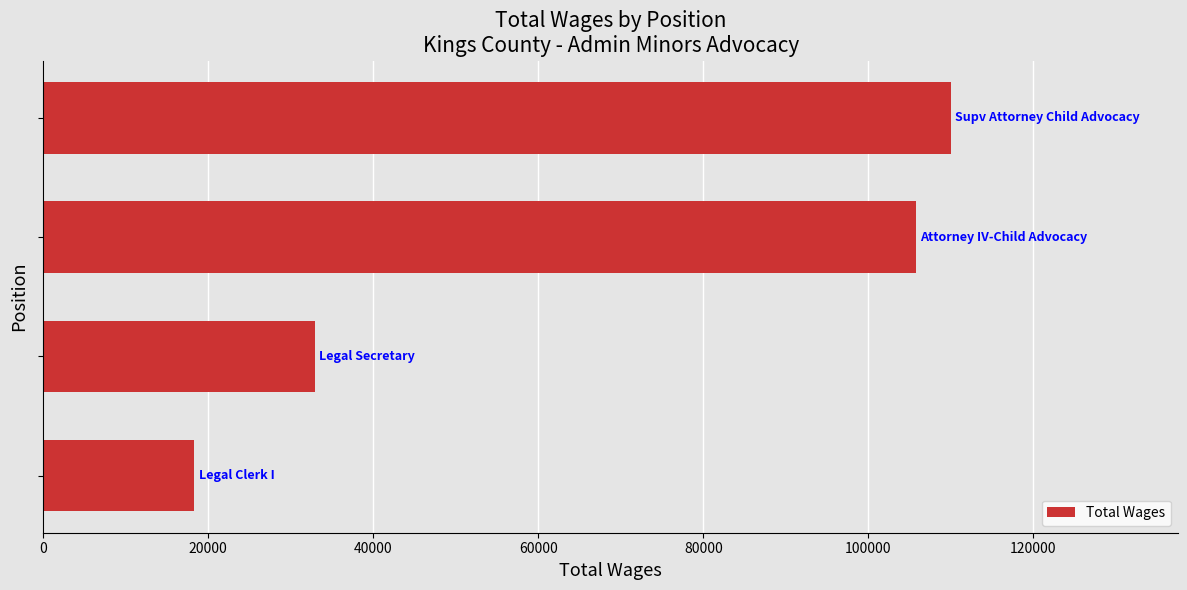

What is the average value?

66749